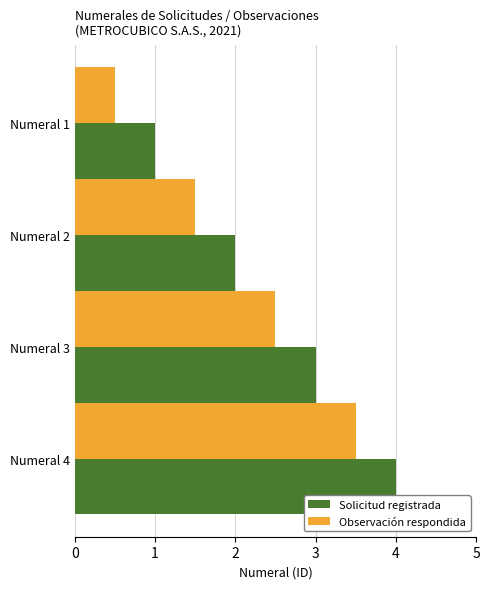

List the labels in order of Solicitud registrada value, largest first.

Numeral 4, Numeral 3, Numeral 2, Numeral 1